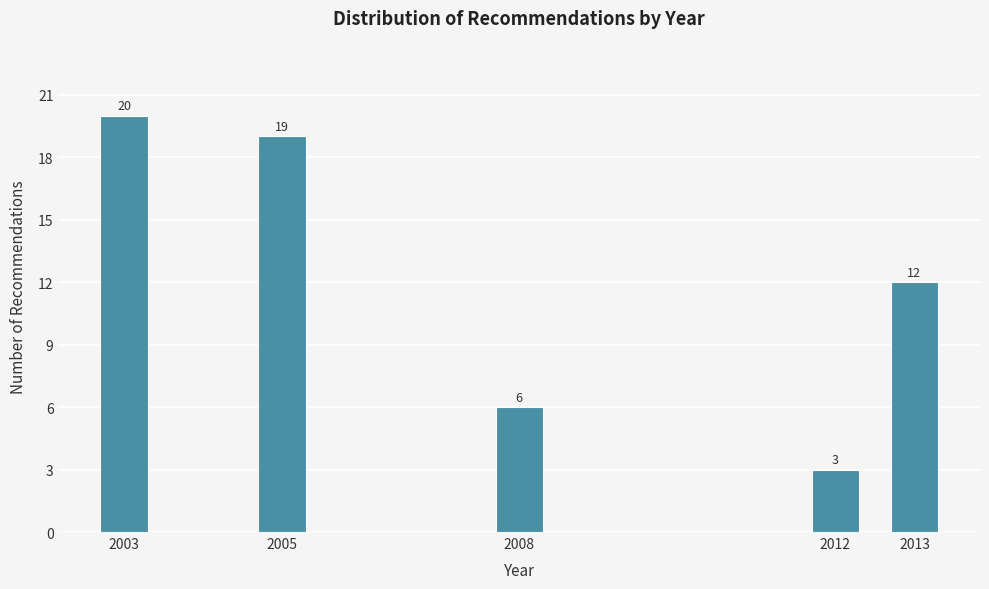

Reading left to right, what are all the values shown in this chart?

2003=20	2005=19	2008=6	2012=3	2013=12